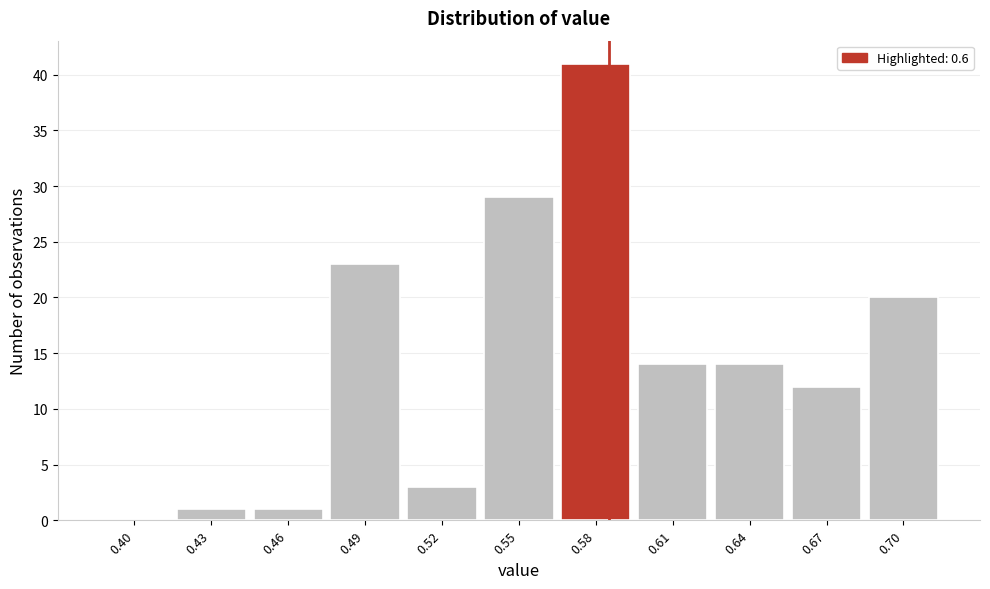

Reading right to left, list all the values displayed in this chart.

0.70=20	0.67=12	0.64=14	0.61=14	0.58=41	0.55=29	0.52=3	0.49=23	0.46=1	0.43=1	0.40=0